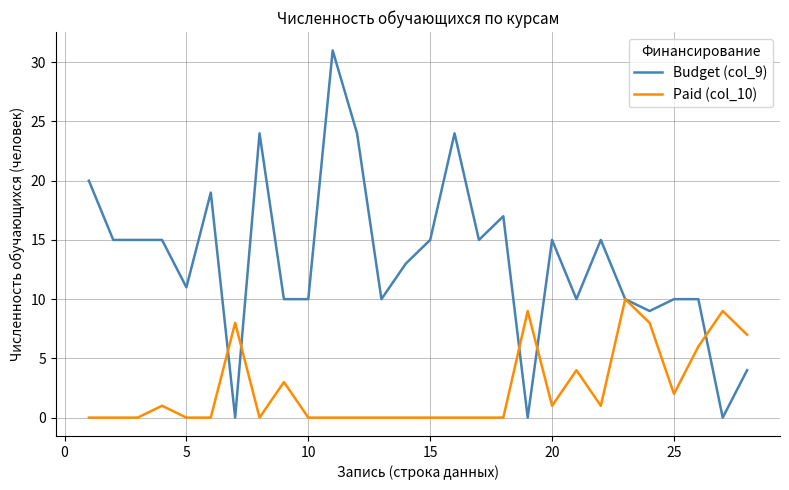

What is the average value of the Paid (col_10) series?

2